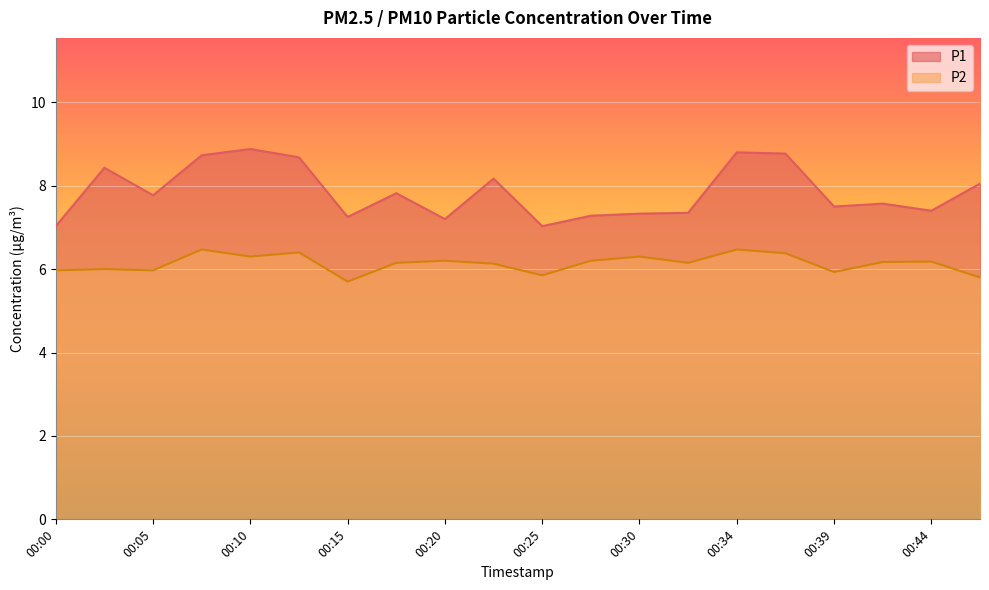

Reading left to right, extract all data points from this chart.

P1: 7.0	8.4	7.8	8.7	8.9	8.7	7.2	7.8	7.2	8.2	7.0	7.3	7.3	7.3	8.8	8.8	7.5	7.6	7.4	8.1
P2: 6.0	6.0	6.0	6.5	6.3	6.4	5.7	6.2	6.2	6.1	5.8	6.2	6.3	6.2	6.5	6.4	5.9	6.2	6.2	5.8